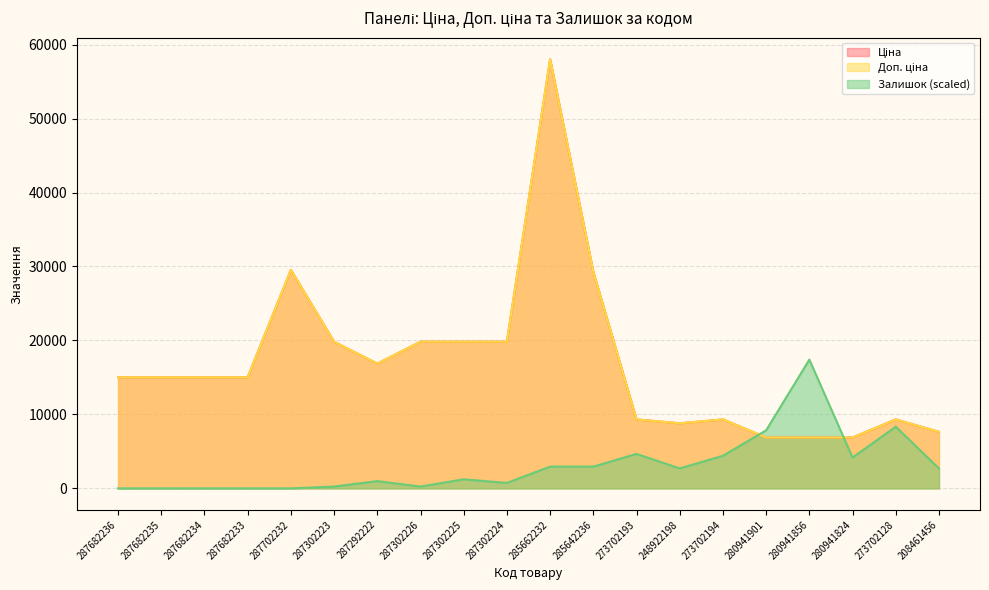

Which series has the largest total across all categories?

Ціна